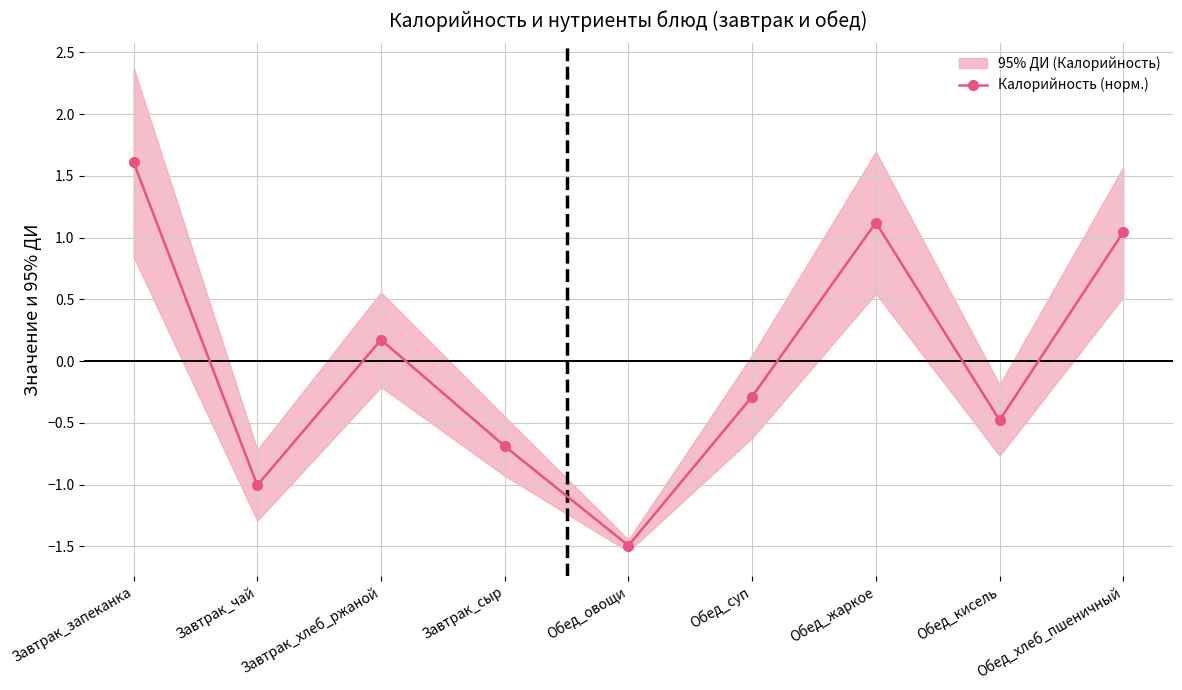

Reading left to right, extract all data points from this chart.

1.6	-1.0	0.2	-0.7	-1.5	-0.3	1.1	-0.5	1.0